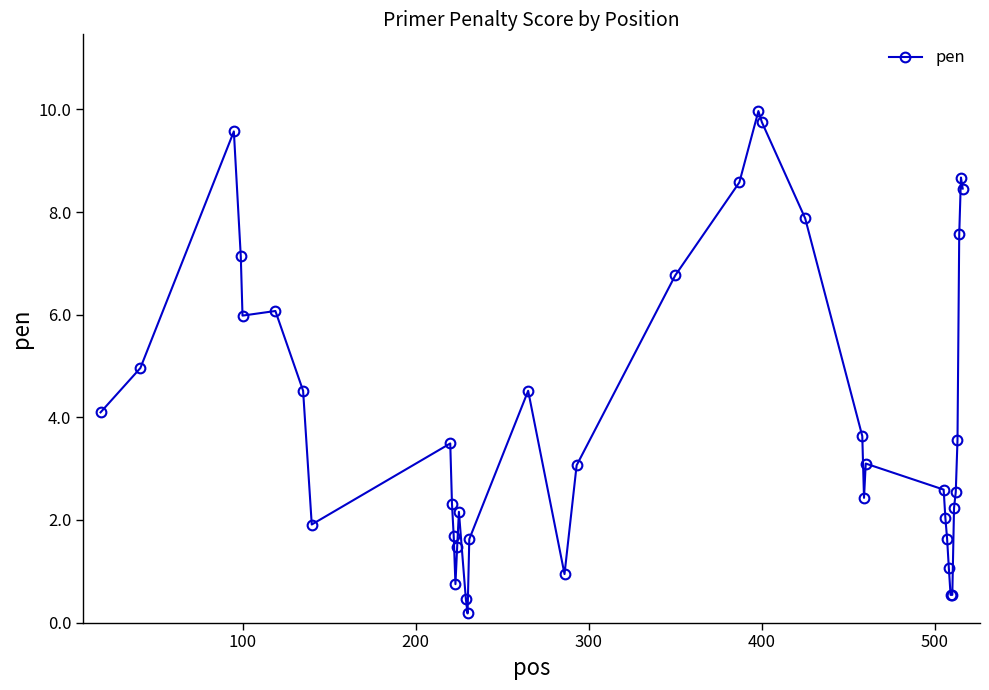

What is the difference between the second highest and minimum values?

9.6